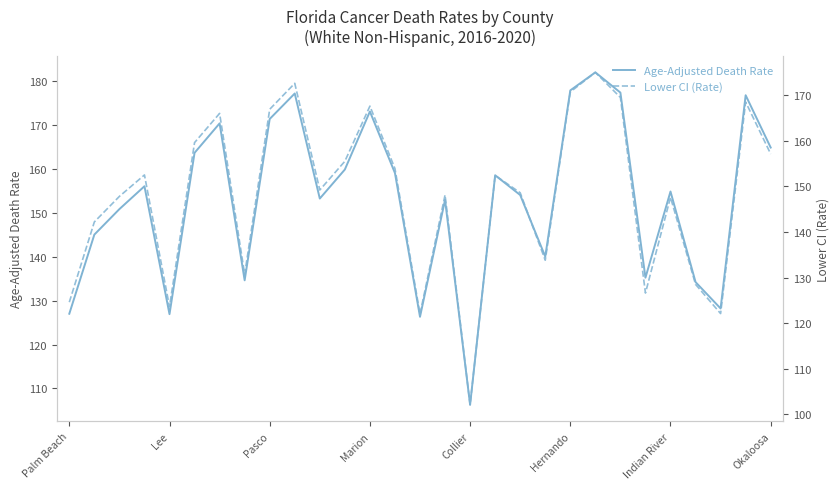

True or false: Age-Adjusted Death Rate has a value of 177.8 at Hernando.

True